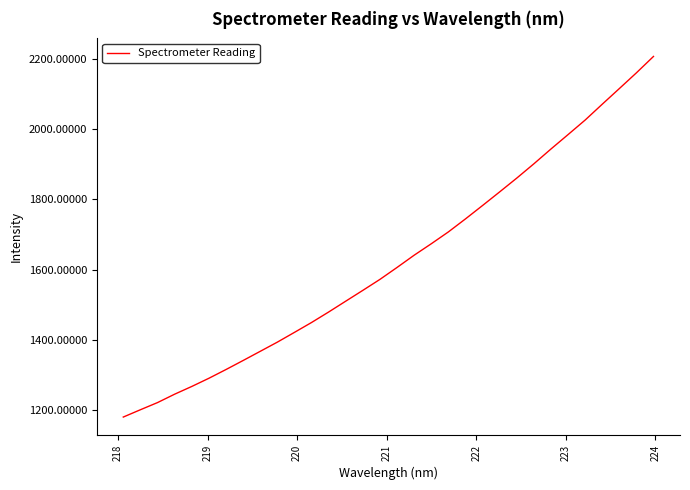

What is the difference between the maximum and minimum values?

1029.8